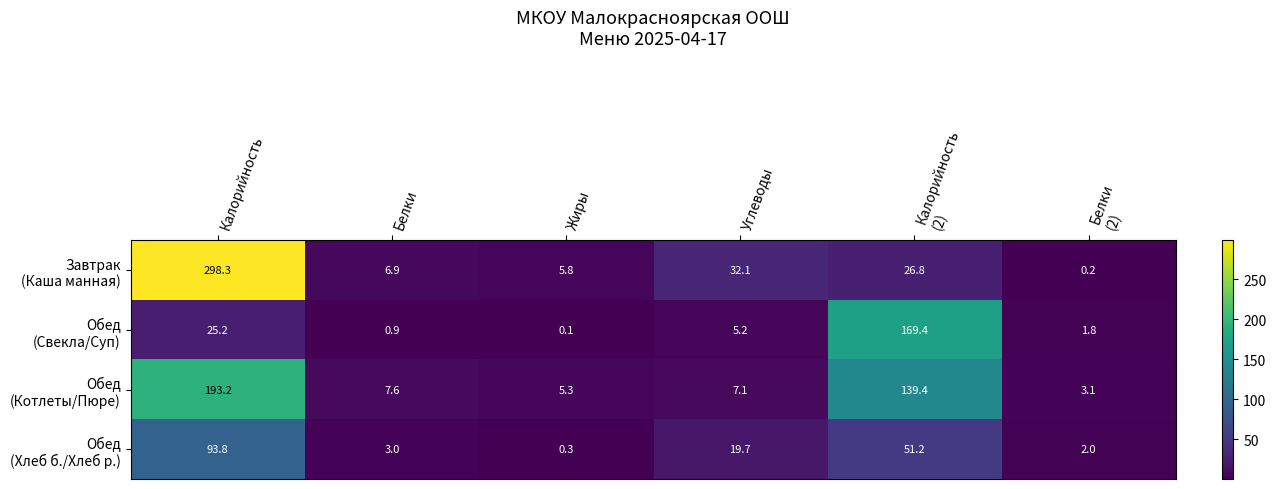

What is the difference between the highest and lowest values at Жиры?

5.7